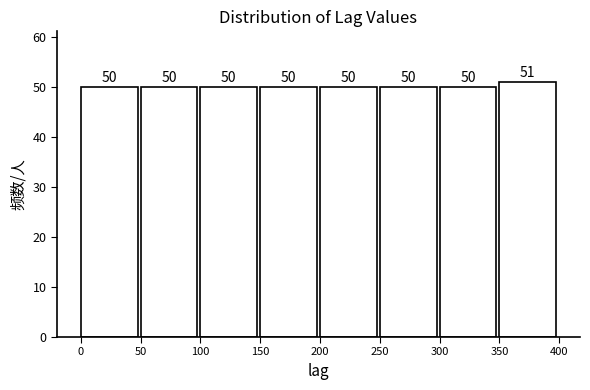

Reading left to right, list every bar in this chart as the range it spans on the x-axis followed by its height.

0 to 50: 50
50 to 100: 50
100 to 150: 50
150 to 200: 50
200 to 250: 50
250 to 300: 50
300 to 350: 50
350 to 400: 51